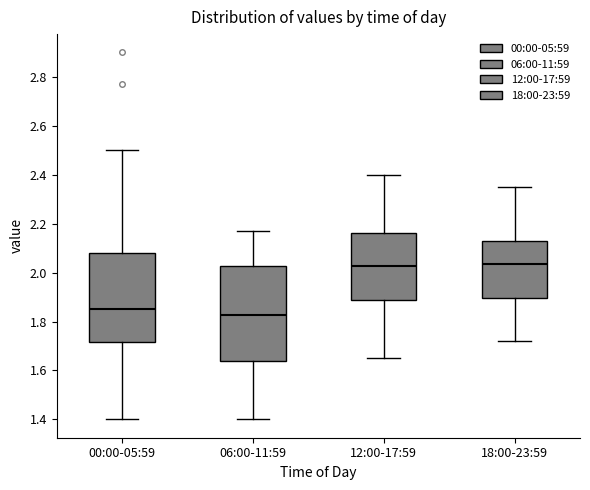

Reading left to right, read every box against the y-axis: the position of its median line, the range the box covers, and the ends of its whiskers. The values are not printed on the chart, so give them approximately, as read against the axis.

00:00-05:59: median 1.86, box 1.72 to 2.08, whiskers 1.40 to 2.50
06:00-11:59: median 1.82, box 1.64 to 2.02, whiskers 1.40 to 2.18
12:00-17:59: median 2.02, box 1.88 to 2.16, whiskers 1.66 to 2.40
18:00-23:59: median 2.04, box 1.90 to 2.12, whiskers 1.72 to 2.36